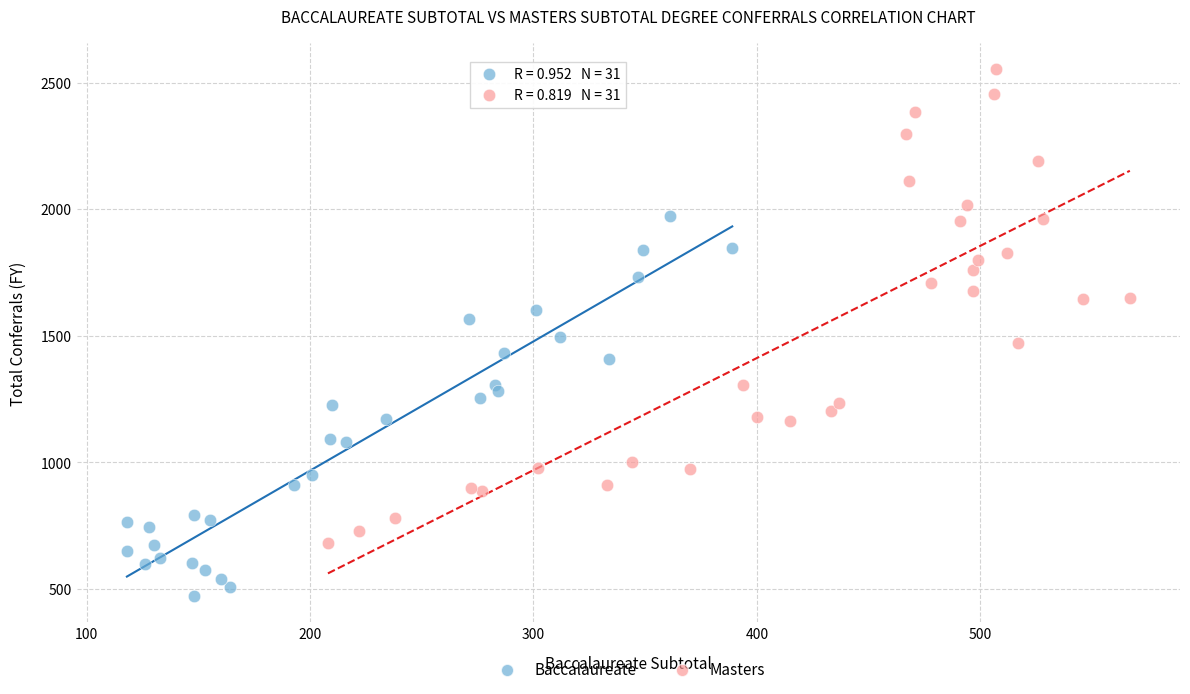

Which series has the largest Y range (max minus min)?

Masters